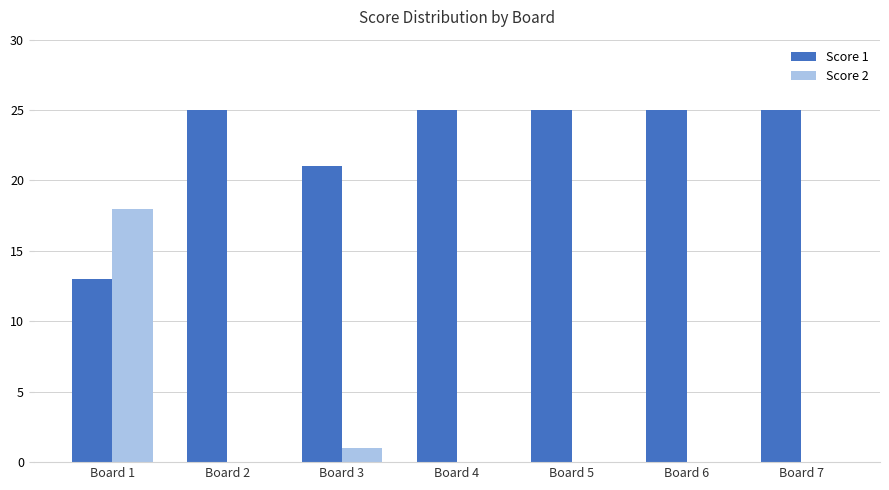

Are the bars grouped side by side (vs. stacked)?

Yes